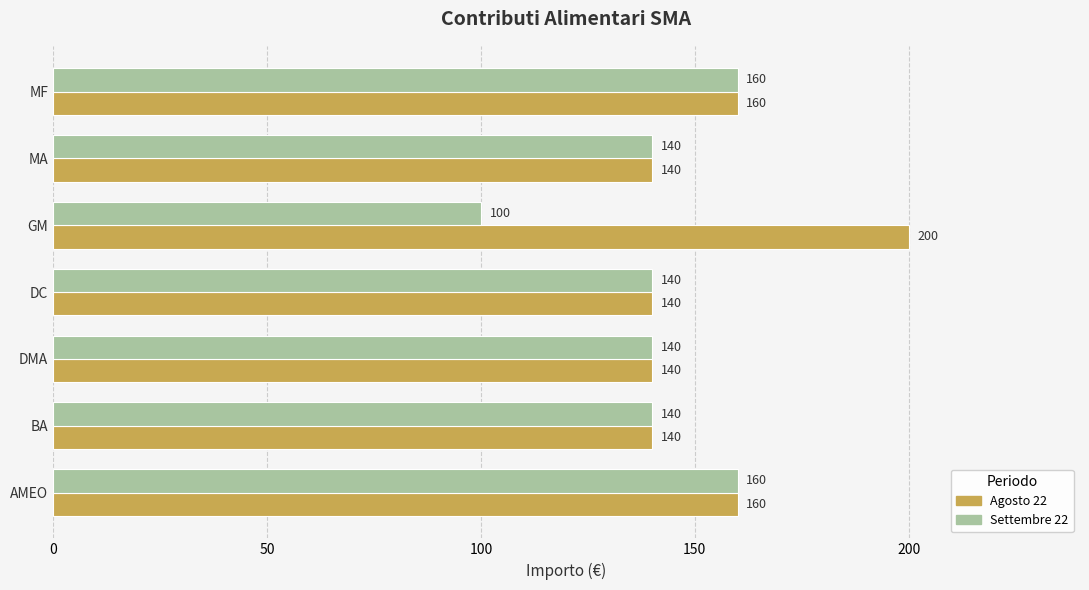

What is the difference between the second highest and minimum values in the Agosto 22 series?

20